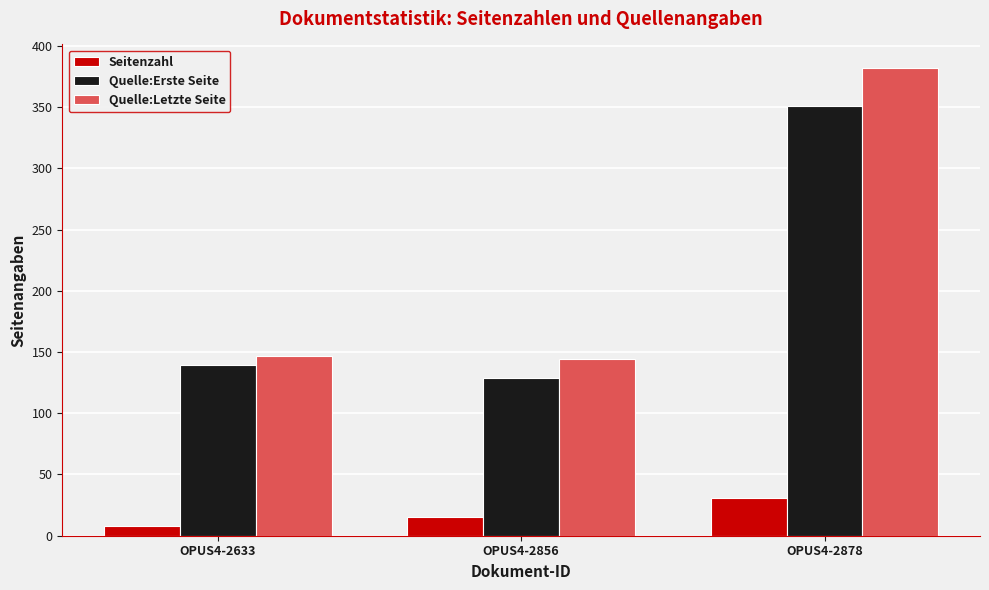

What is the value of the Quelle:Letzte Seite bar at the 3rd from the left?

382